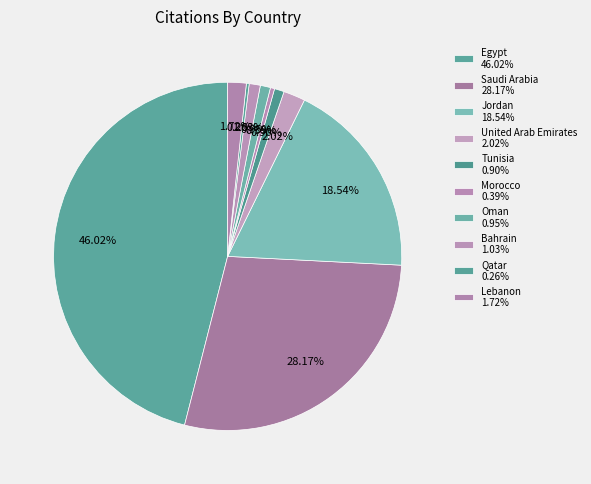

How much of the chart is everything except Morocco?

99.6%